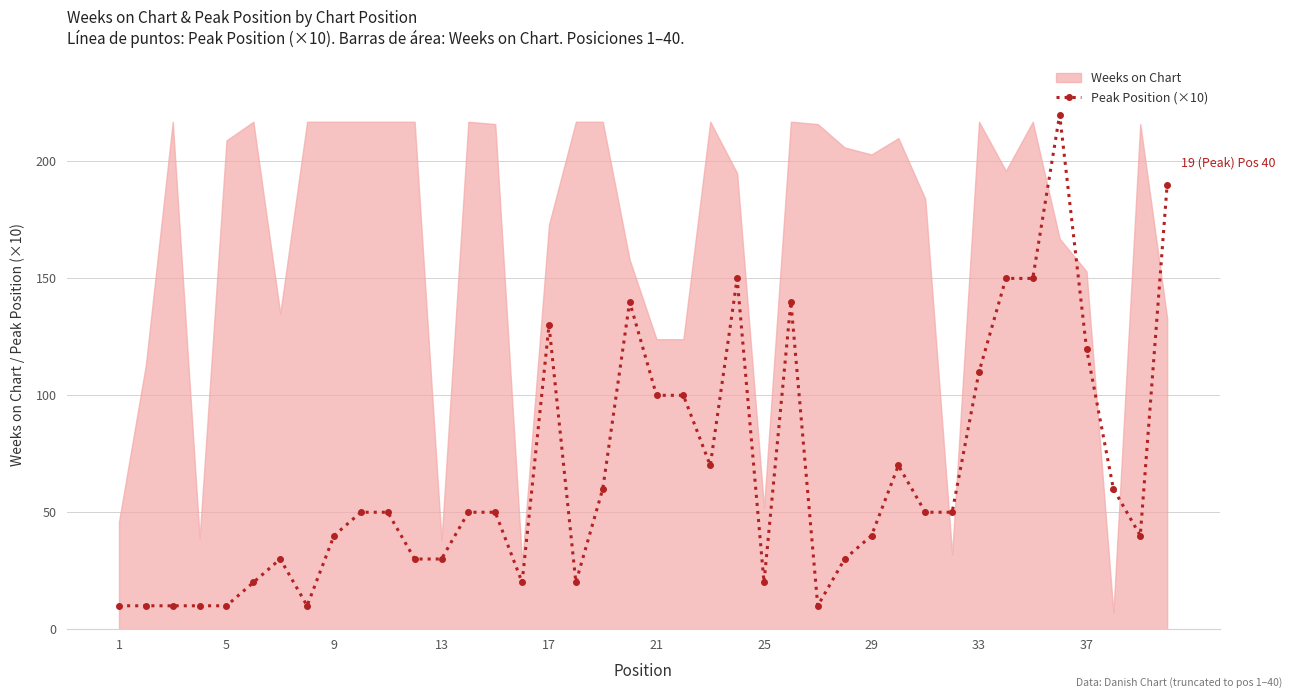

The value of Peak Position (×10) at 29 is 61. True or false?

False